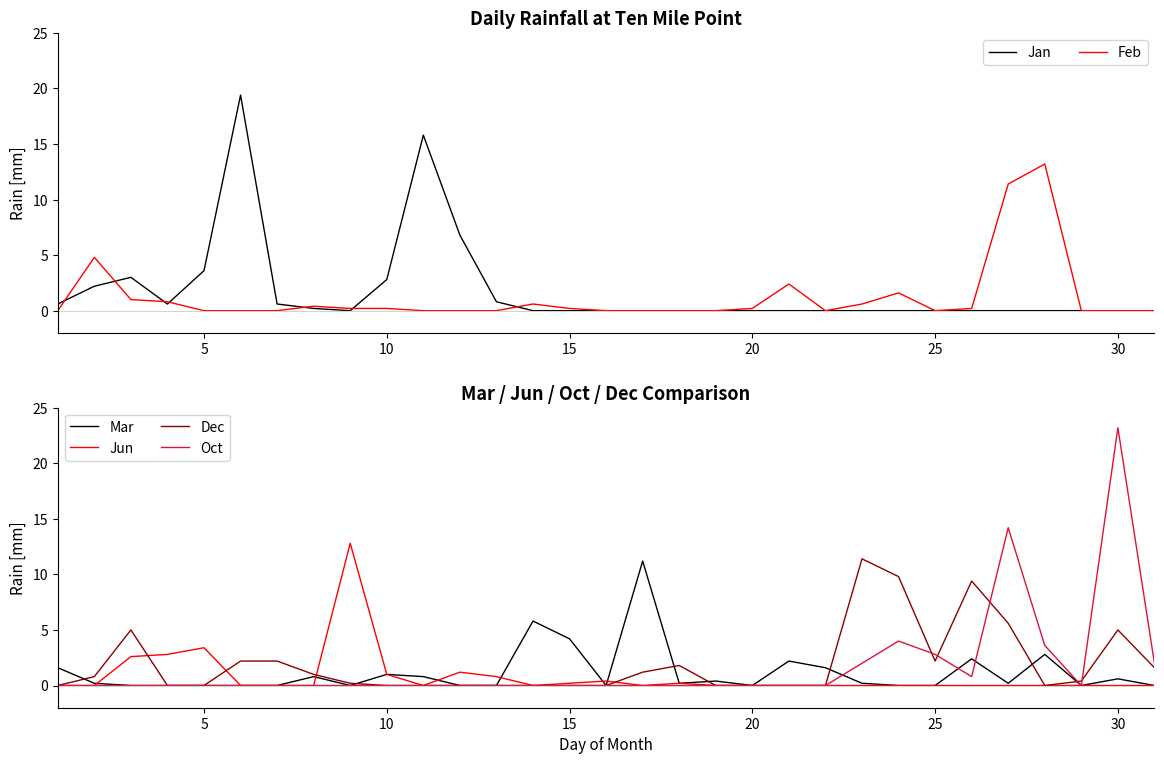

How many lines are shown in the chart?

6